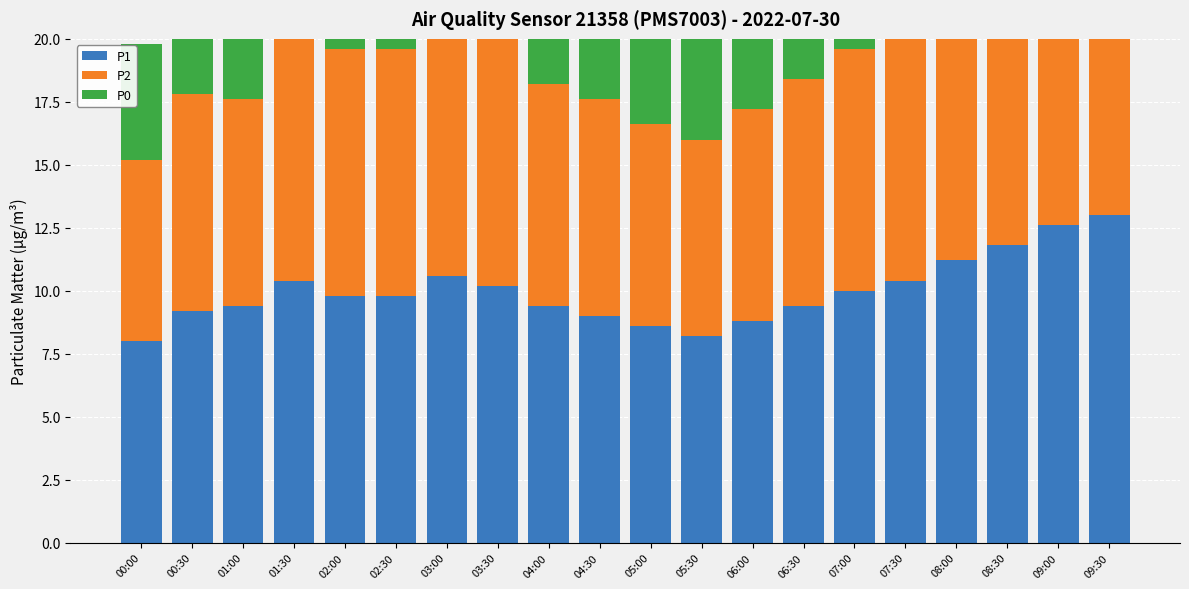

Is the value of P1 at 02:00 greater than the value of P2 at 04:00?

Yes